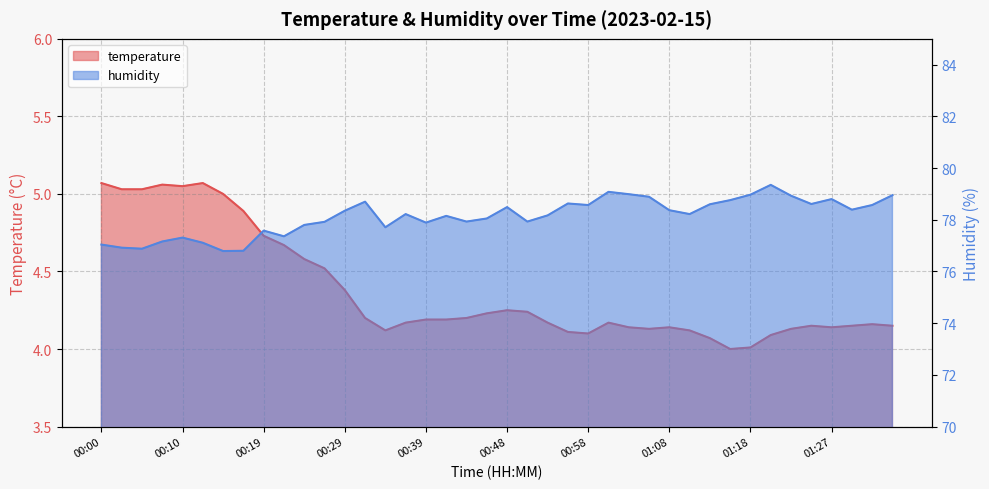

What is the sum of the humidity values at 00:10 and 00:07?

154.5